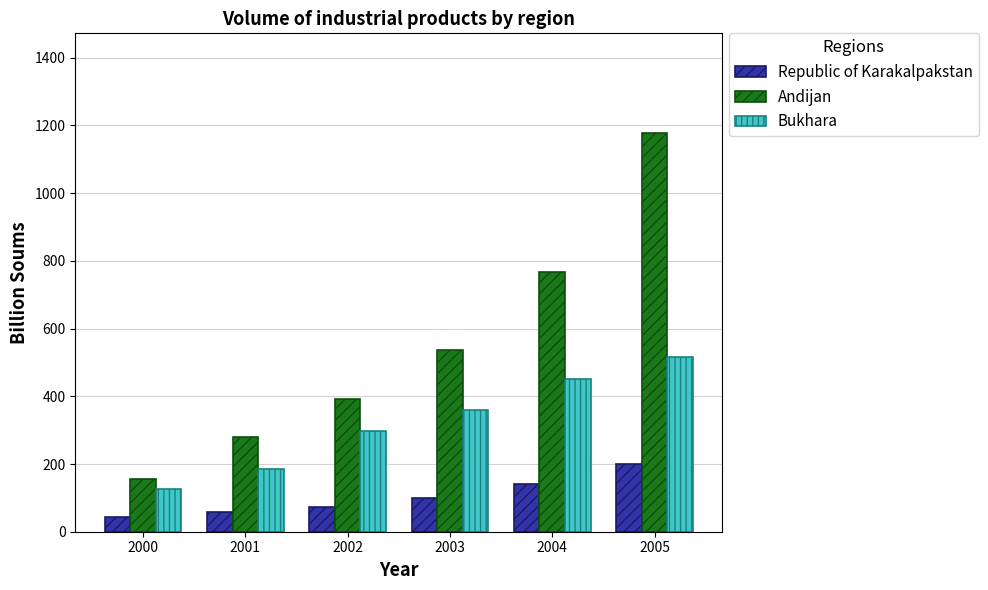

How many bars are there in each group?

3